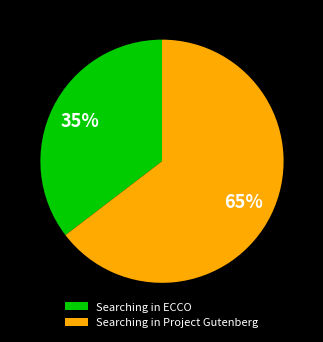

Rank the categories by value from highest to lowest.

Searching in Project Gutenberg, Searching in ECCO